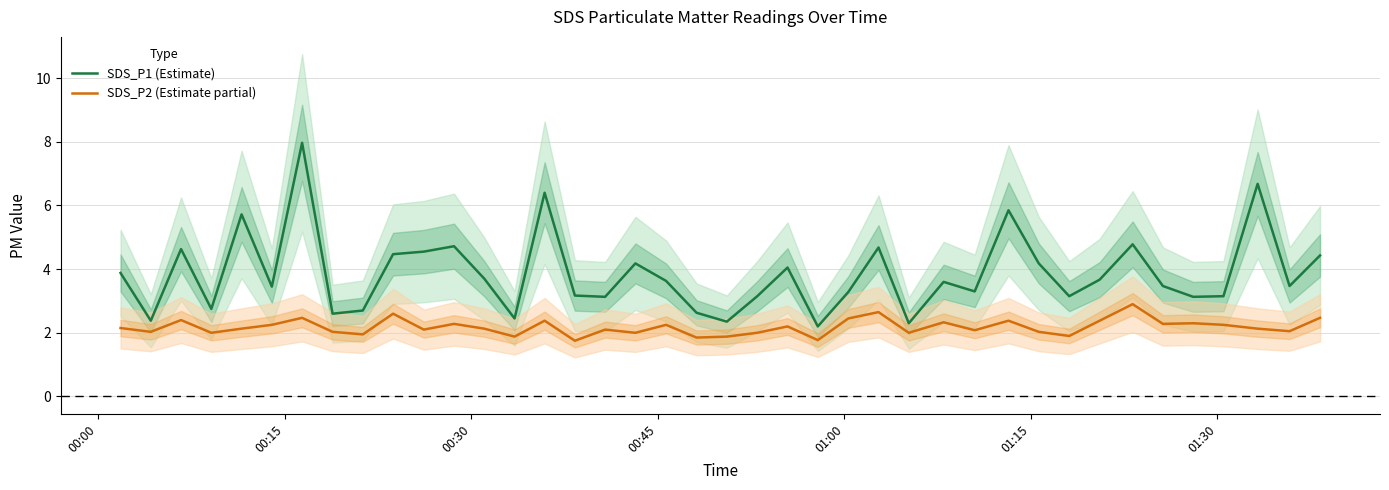

What is the maximum value for SDS_P2 (Estimate partial)?

2.9